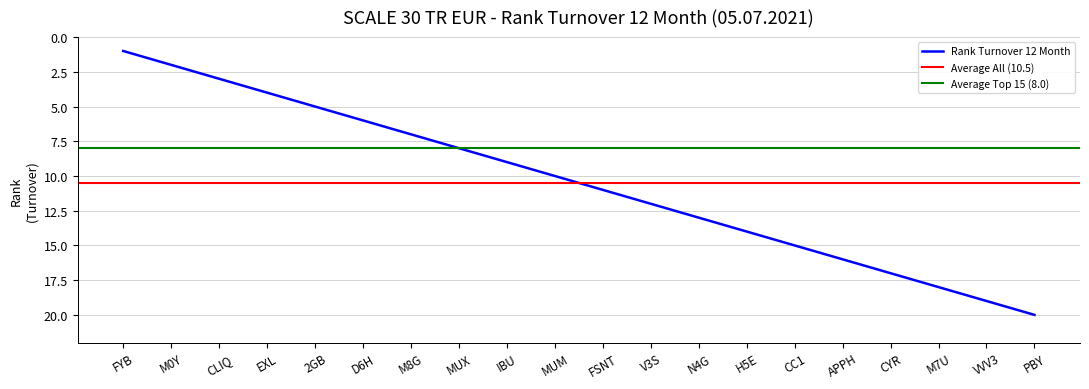

How many data points does each series have?

20